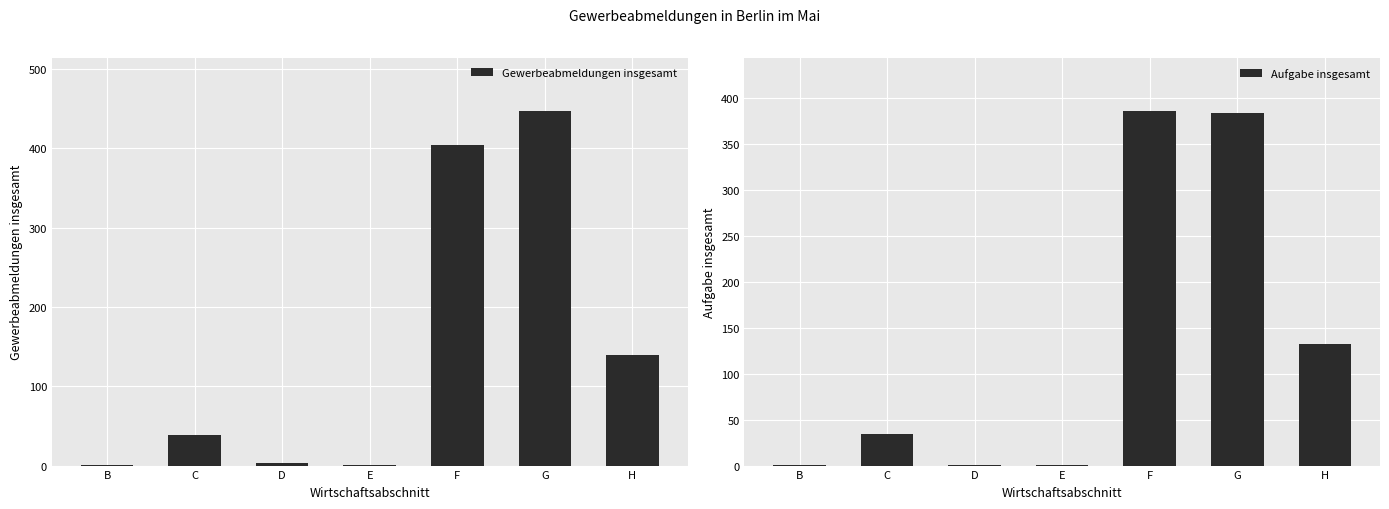

Reading left to right, what are all the values shown in this chart?

Gewerbeabmeldungen insgesamt: B=1	C=39	D=3	E=1	F=404	G=447	H=140
Aufgabe insgesamt: B=1	C=34	D=1	E=1	F=386	G=384	H=132